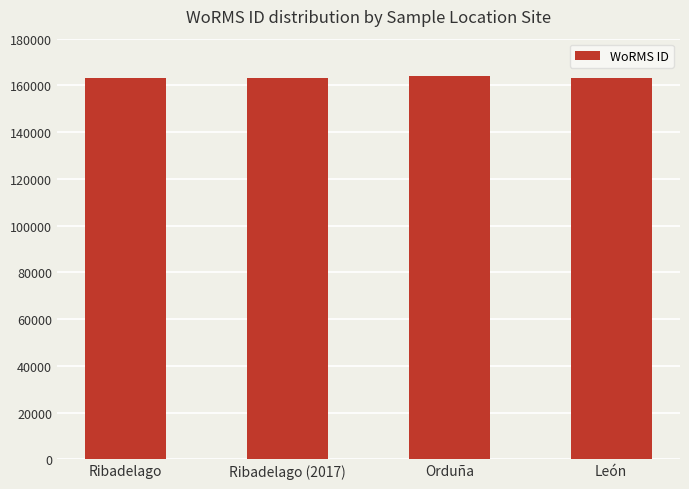

What position from the right is Orduña?

2